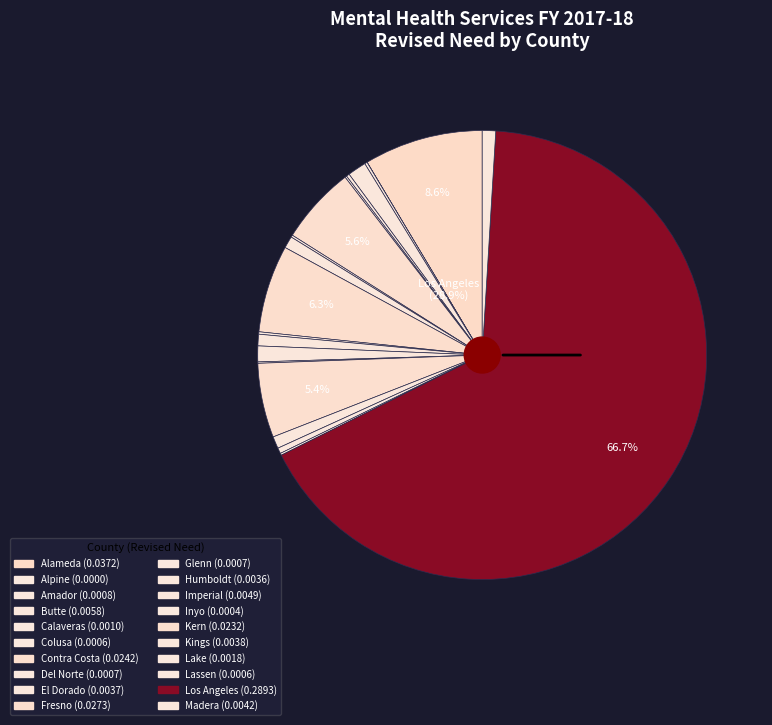

Is it true that Los Angeles is 67% of the pie?

True